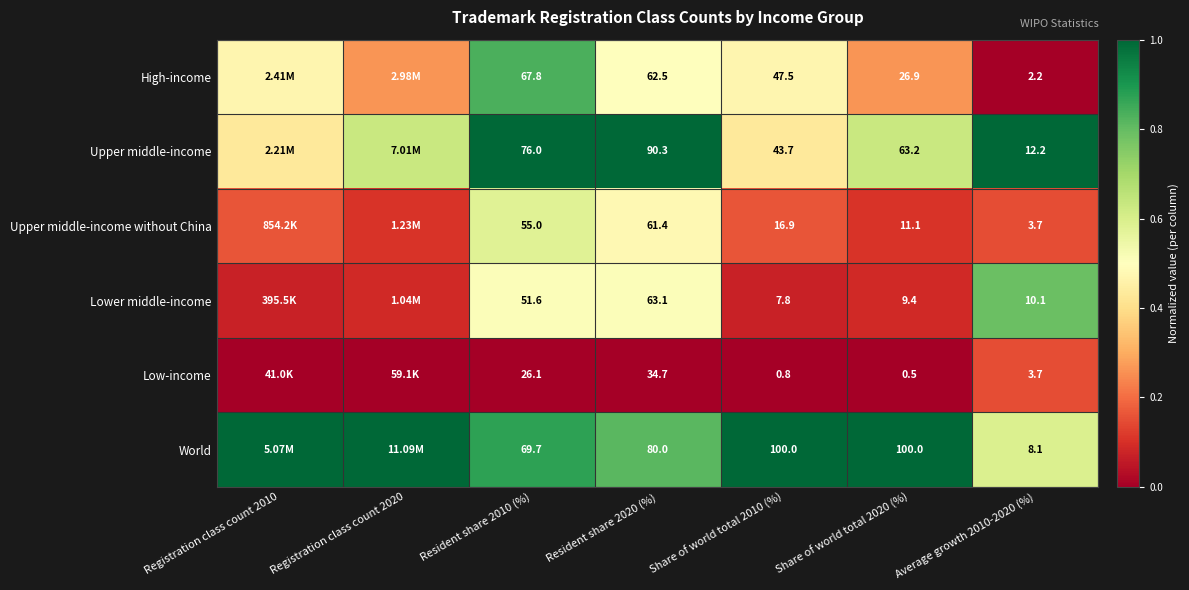

How many categories are shown in the chart?

7